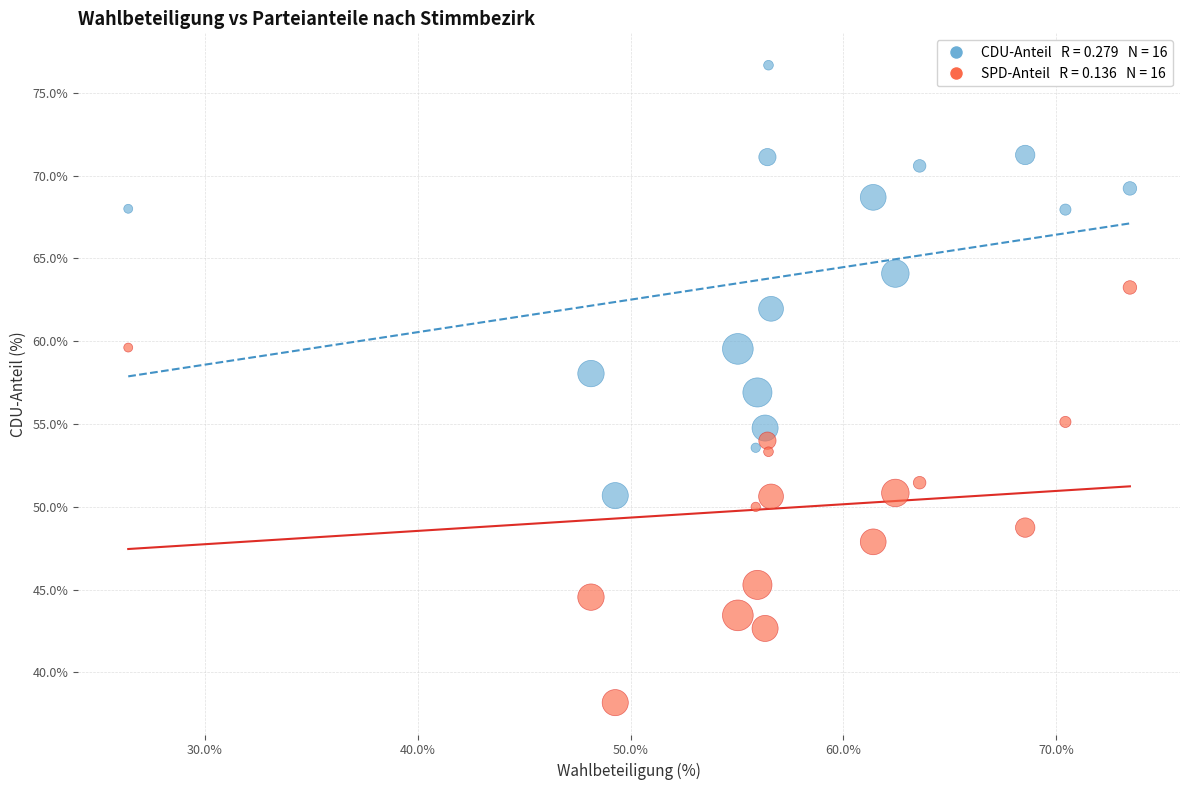

Across all data points, what is the range of X values (max minus min)?

47.1